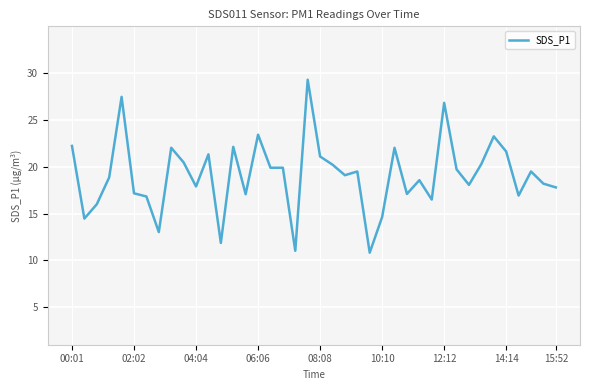

What is the maximum value shown in the chart?

29.3